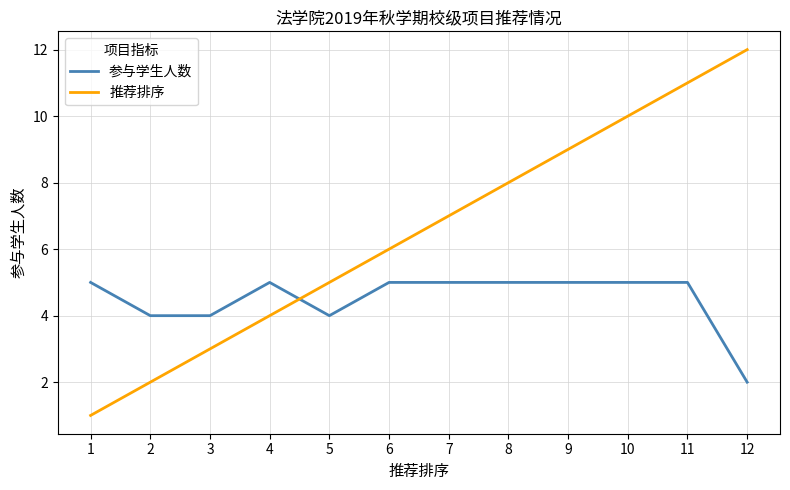

What is the sum of the 推荐排序 values at 3 and 10?

13